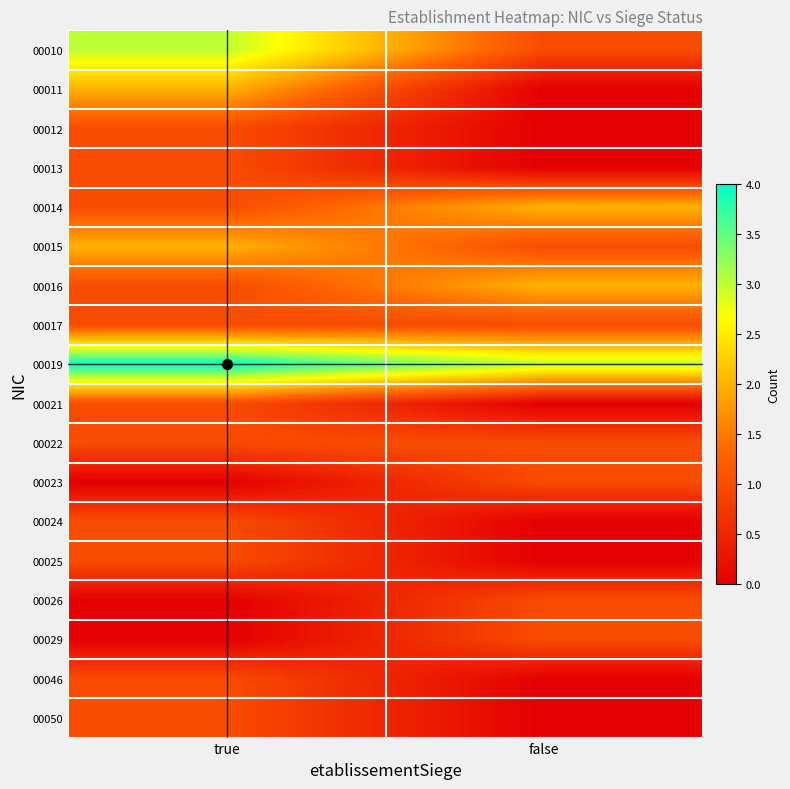

What is the total value across all series at false?

14